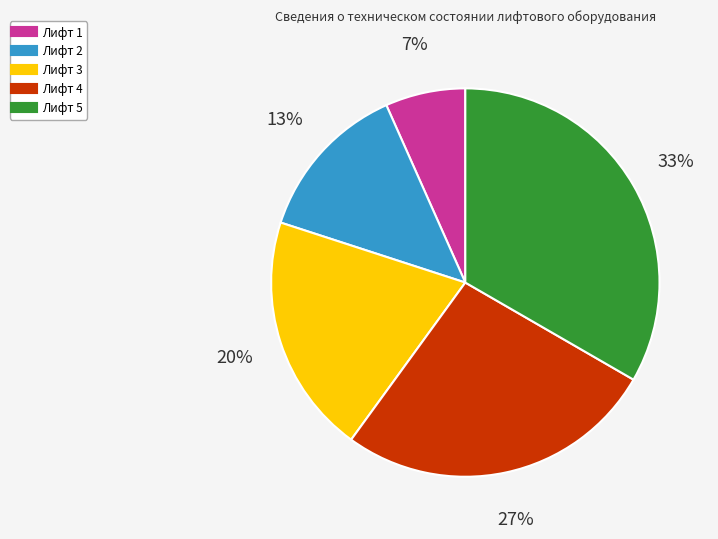

True or false: Лифт 4 accounts for 33% of the total.

False